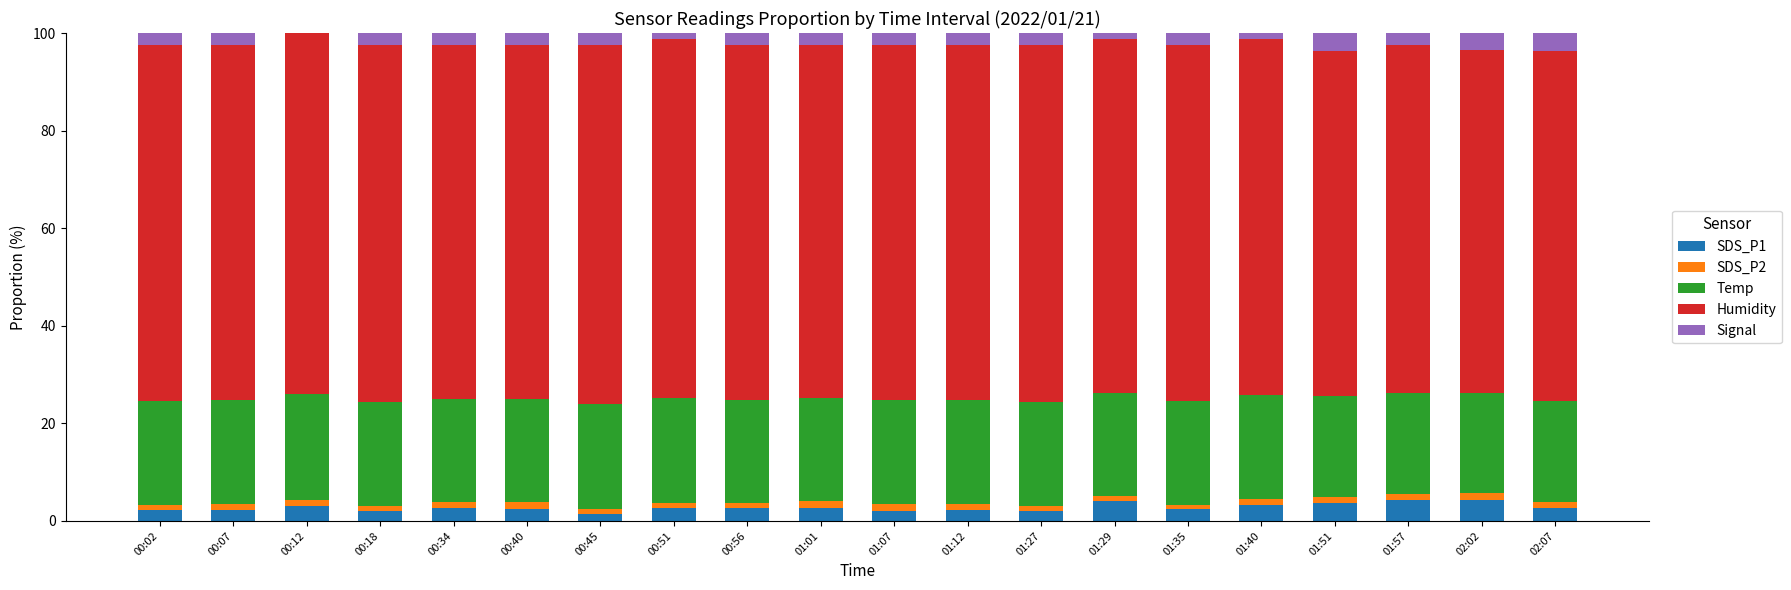

List the labels in order of SDS_P1 value, largest first.

02:02, 01:57, 01:29, 01:51, 01:40, 00:12, 00:34, 01:01, 02:07, 00:56, 00:51, 00:40, 01:35, 00:02, 01:12, 00:07, 01:07, 00:18, 01:27, 00:45